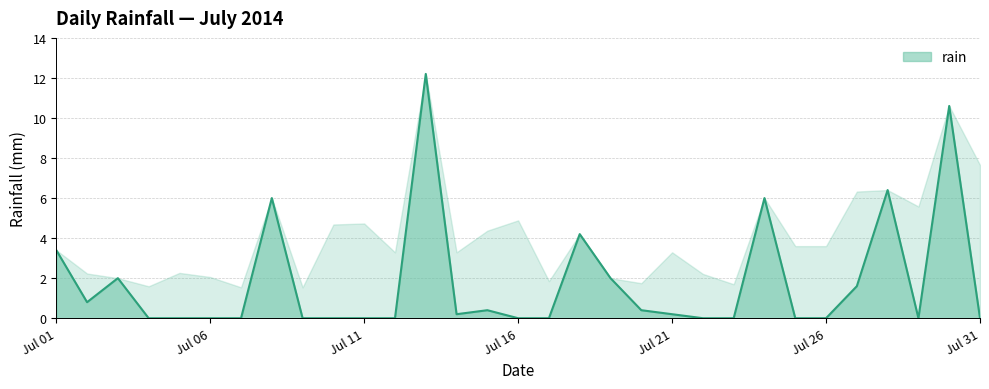

Reading right to left, what are all the values shown in this chart?

0.0	10.6	0.0	6.4	1.6	0.0	0.0	6.0	0.0	0.0	0.2	0.4	2.0	4.2	0.0	0.0	0.4	0.2	12.2	0.0	0.0	0.0	0.0	6.0	0.0	0.0	0.0	0.0	2.0	0.8	3.4